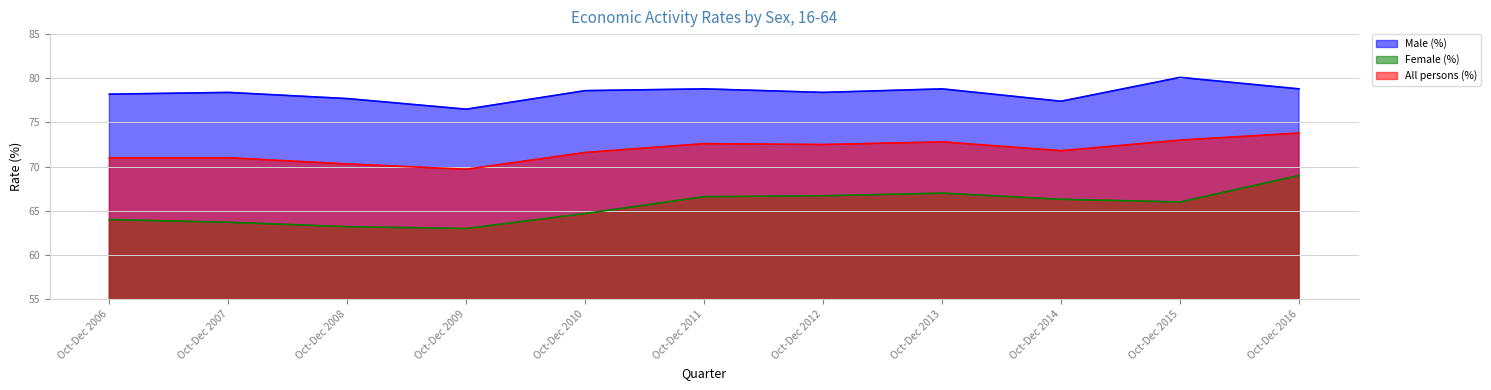

True or false: All persons (%) and Male (%) cross at least once.

False